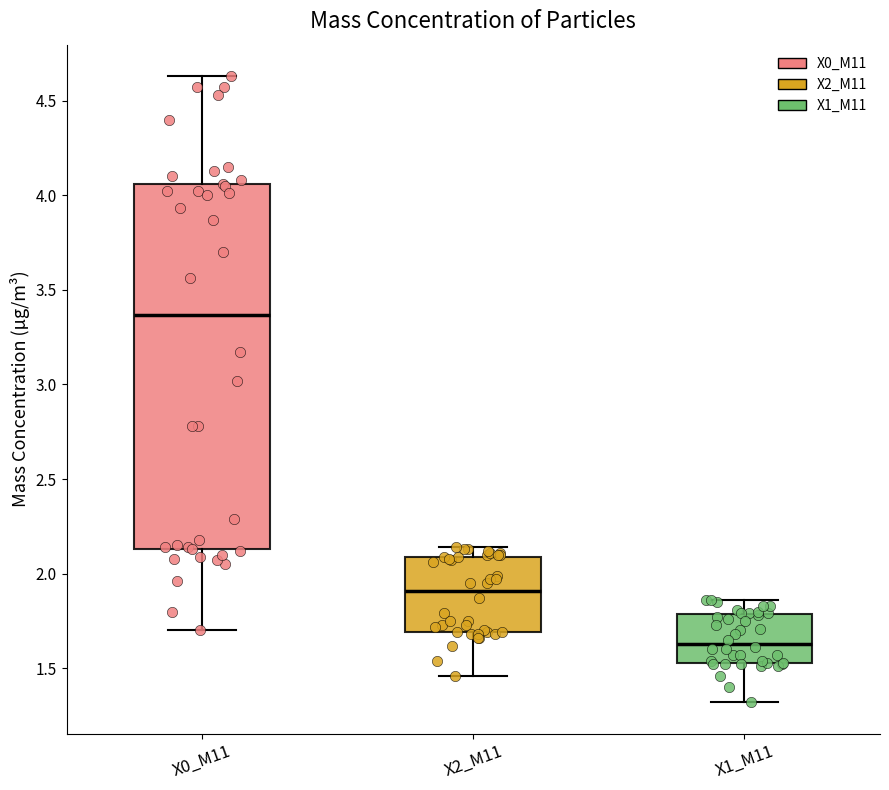

Which box is the tallest, from its lower edge to its upper edge?

X0_M11